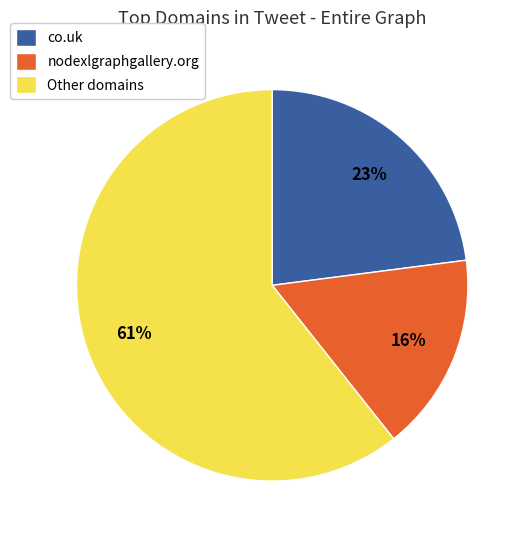

Between Other domains and co.uk, which is larger?

Other domains